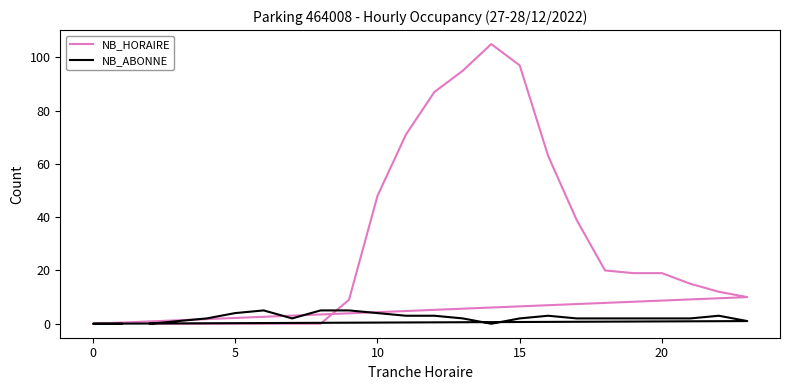

What is the label of the 3rd point from the left?

5